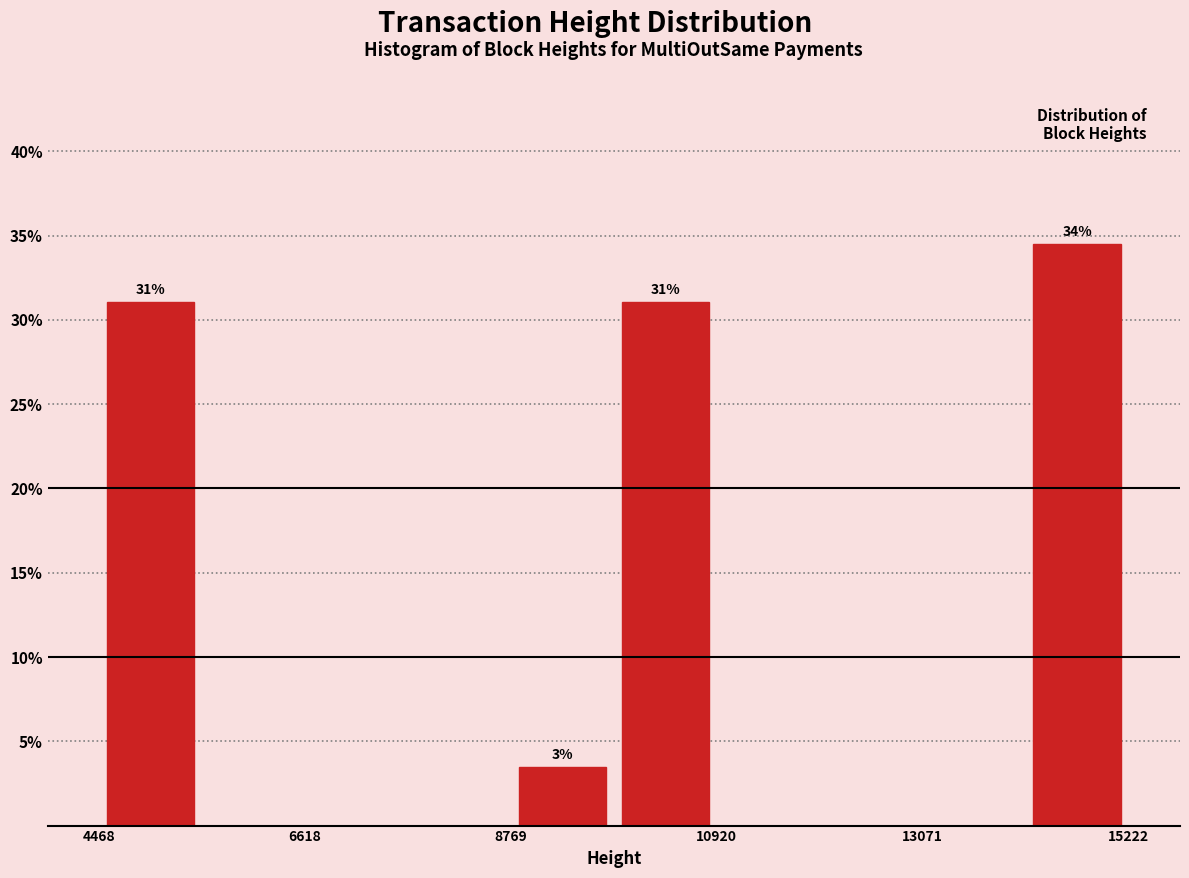

Around what value on the x-axis is the tallest bar? Give the approximate position of its centre, as read against the axis.

14500